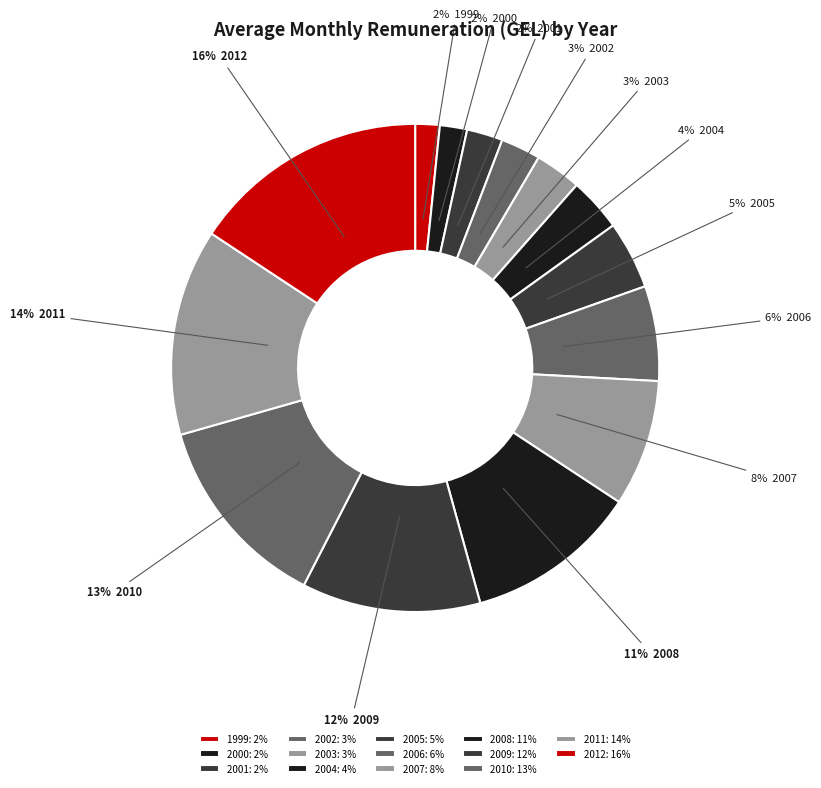

To the nearest percent, what is the average slice percentage?

7%